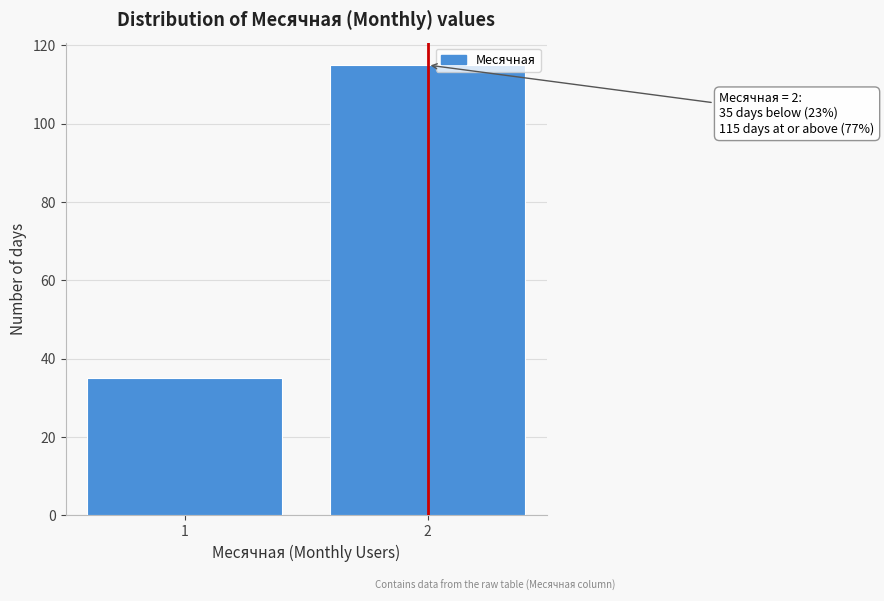

Reading right to left, transcribe all the data shown in this chart.

2=115	1=35